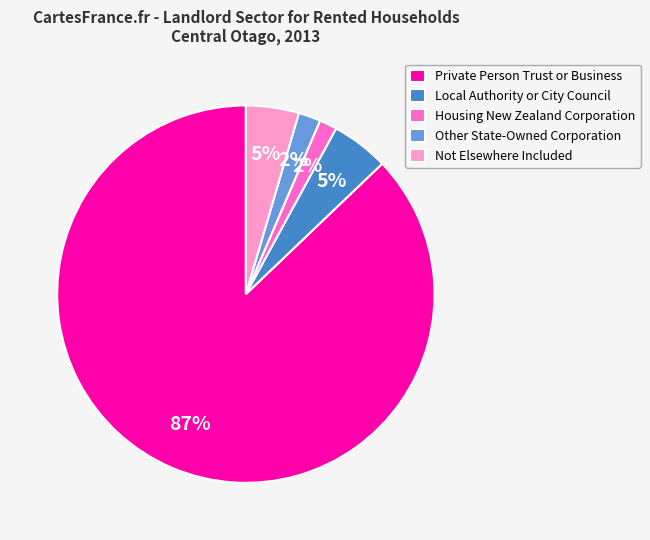

Is Private Person Trust or Business the majority of the pie?

Yes